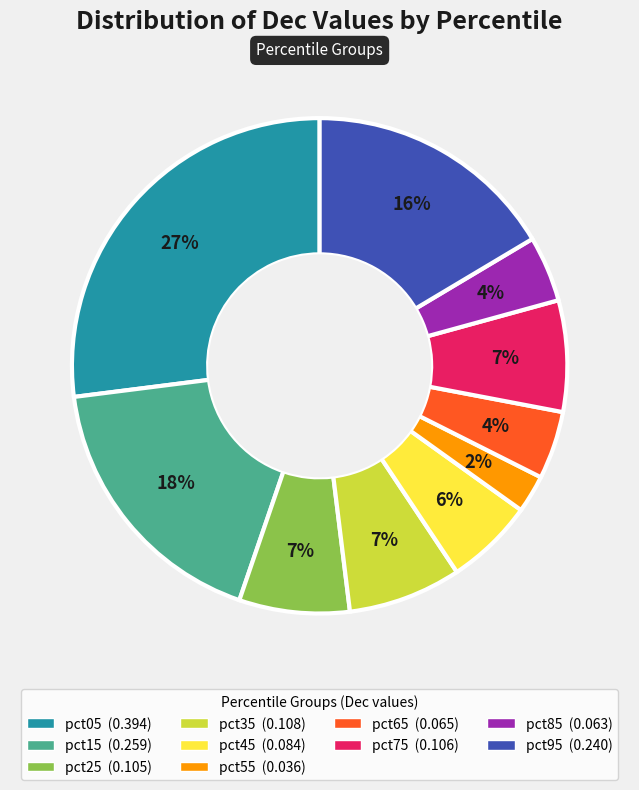

To the nearest percent, what is the difference between the pct05 and pct95 slice percentages?

11%